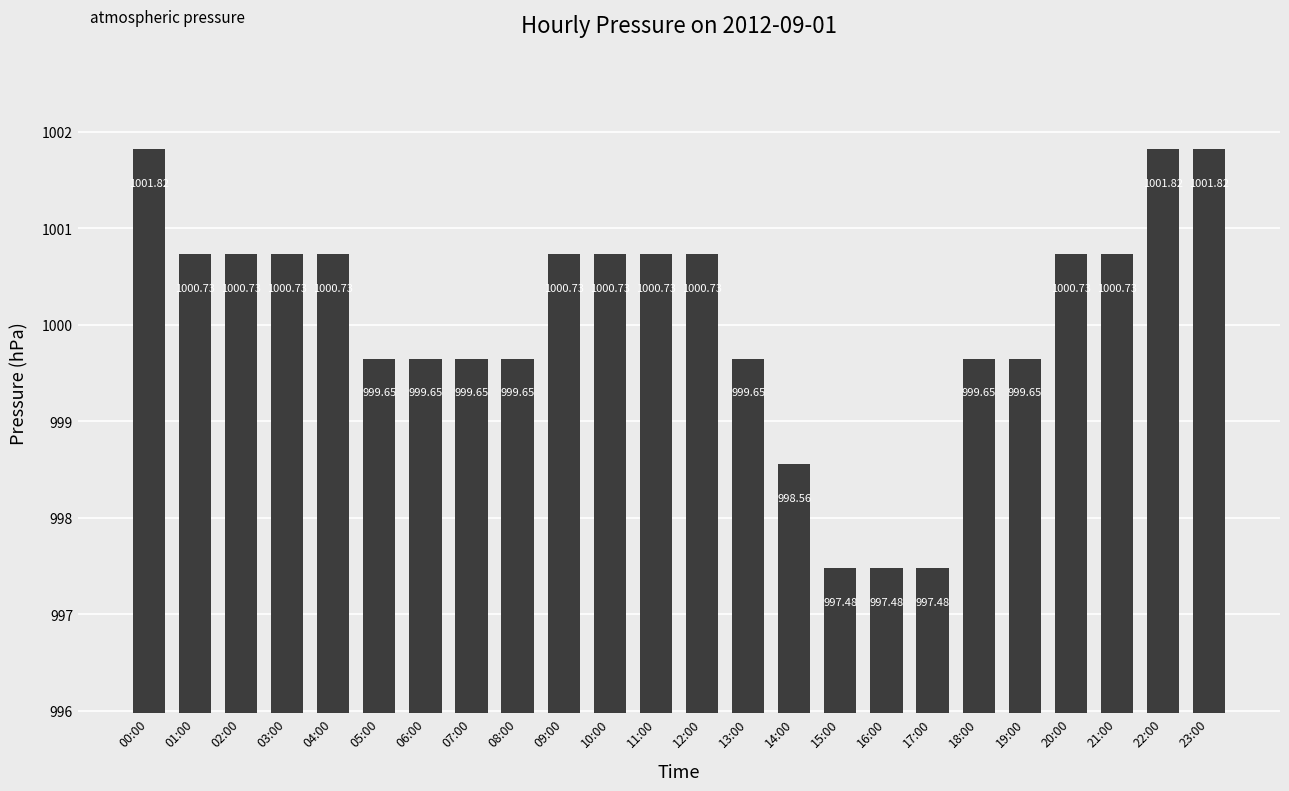

Approximately how many times larger is the value at 16:00 compared to 11:00?

1.0